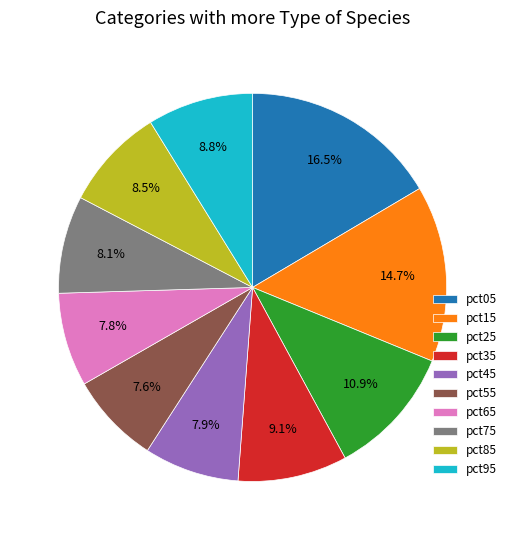

Is there a majority slice in this chart?

No